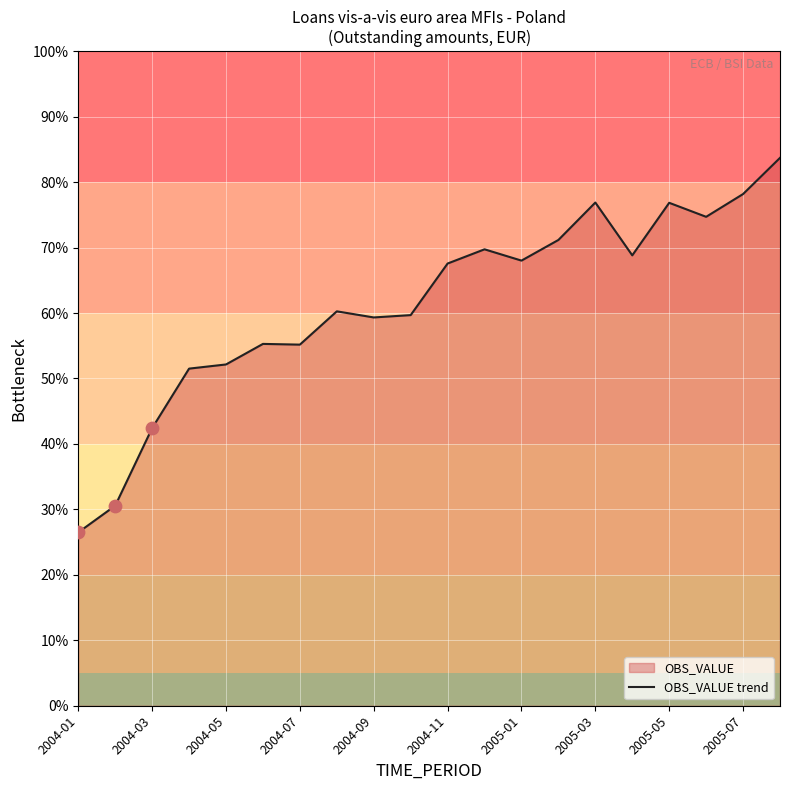

What is the change in value from 2004-11 to 2005-03?

+9.3